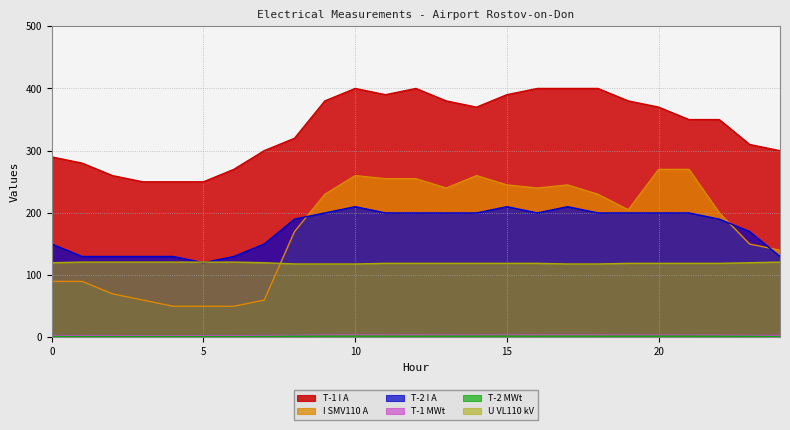

True or false: T-2 I A has a value of 200.0 at 19.

True